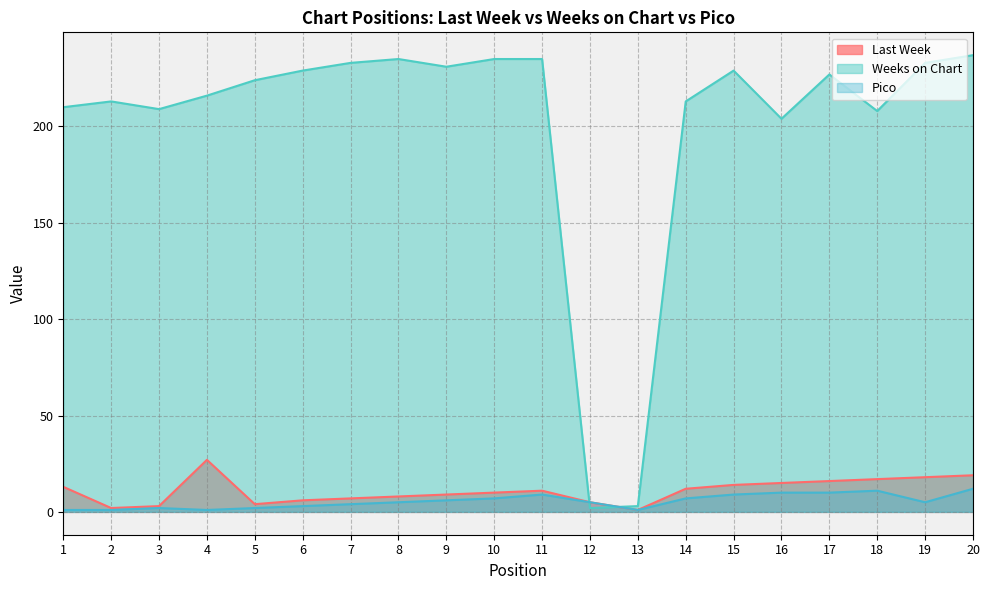

What is the difference between the highest and lowest values at 16?

194